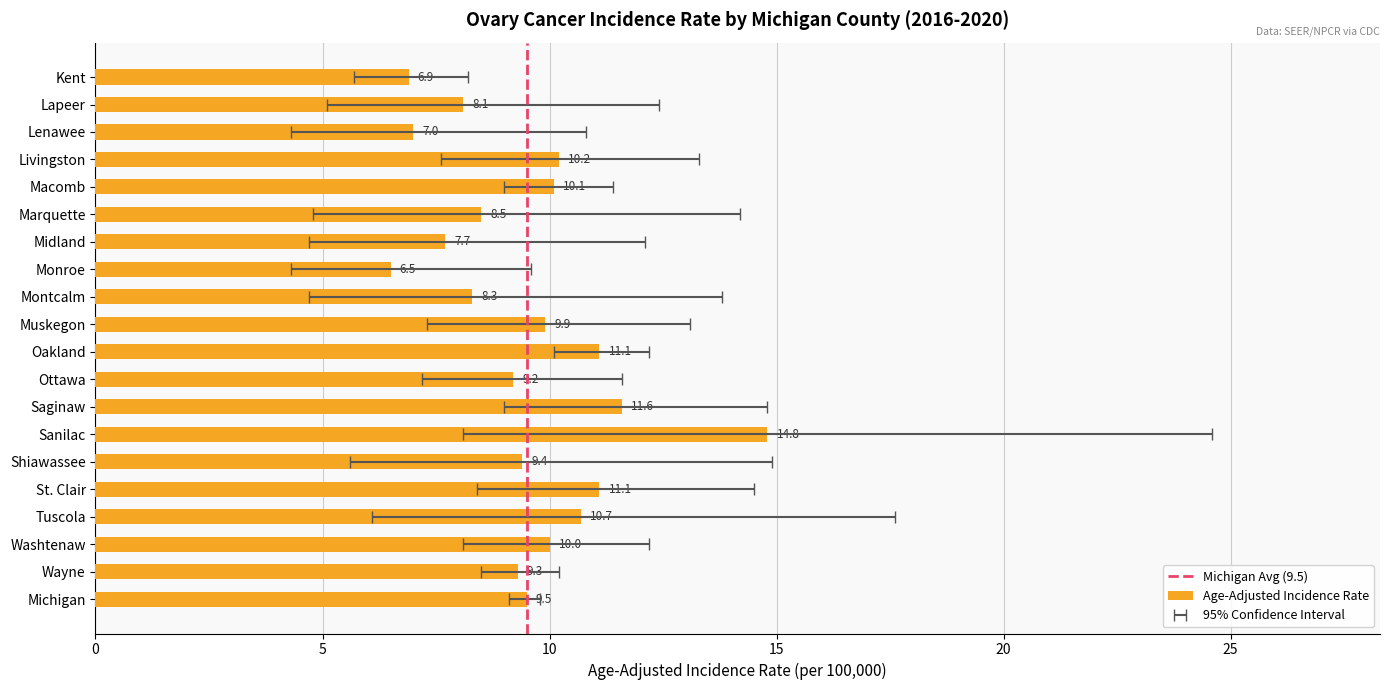

Rank the categories by value from lowest to highest.

Monroe, Kent, Lenawee, Midland, Lapeer, Montcalm, Marquette, Ottawa, Wayne, Shiawassee, Michigan, Muskegon, Washtenaw, Macomb, Livingston, Tuscola, St. Clair, Oakland, Saginaw, Sanilac